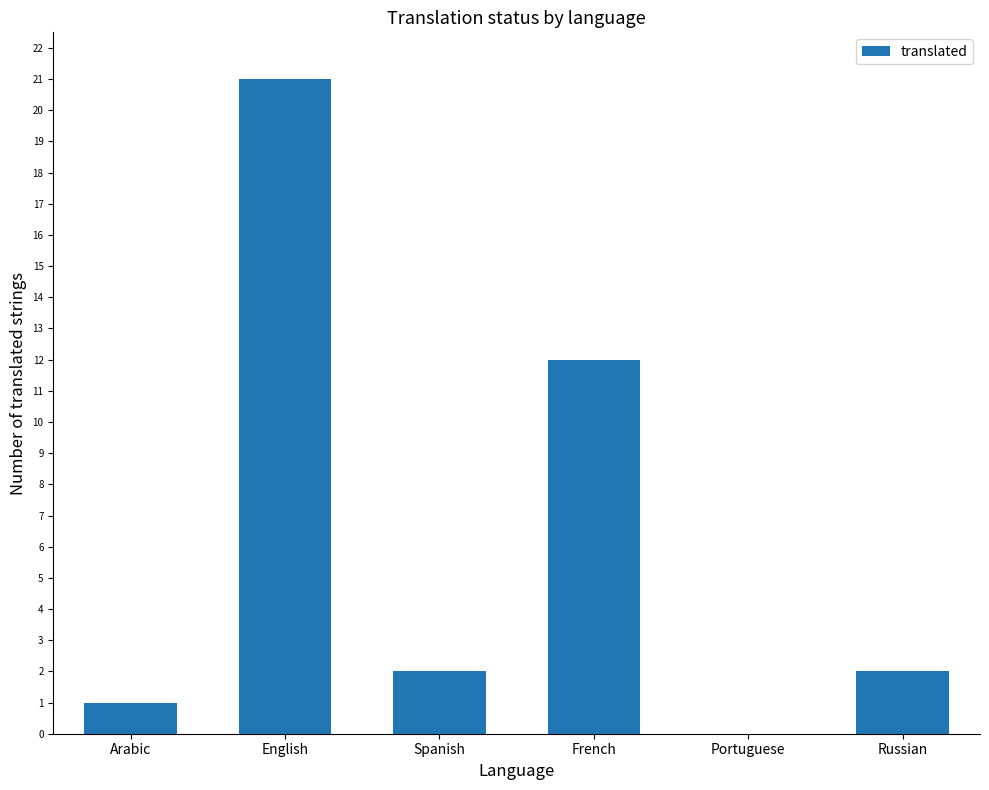

How many values are above zero?

5